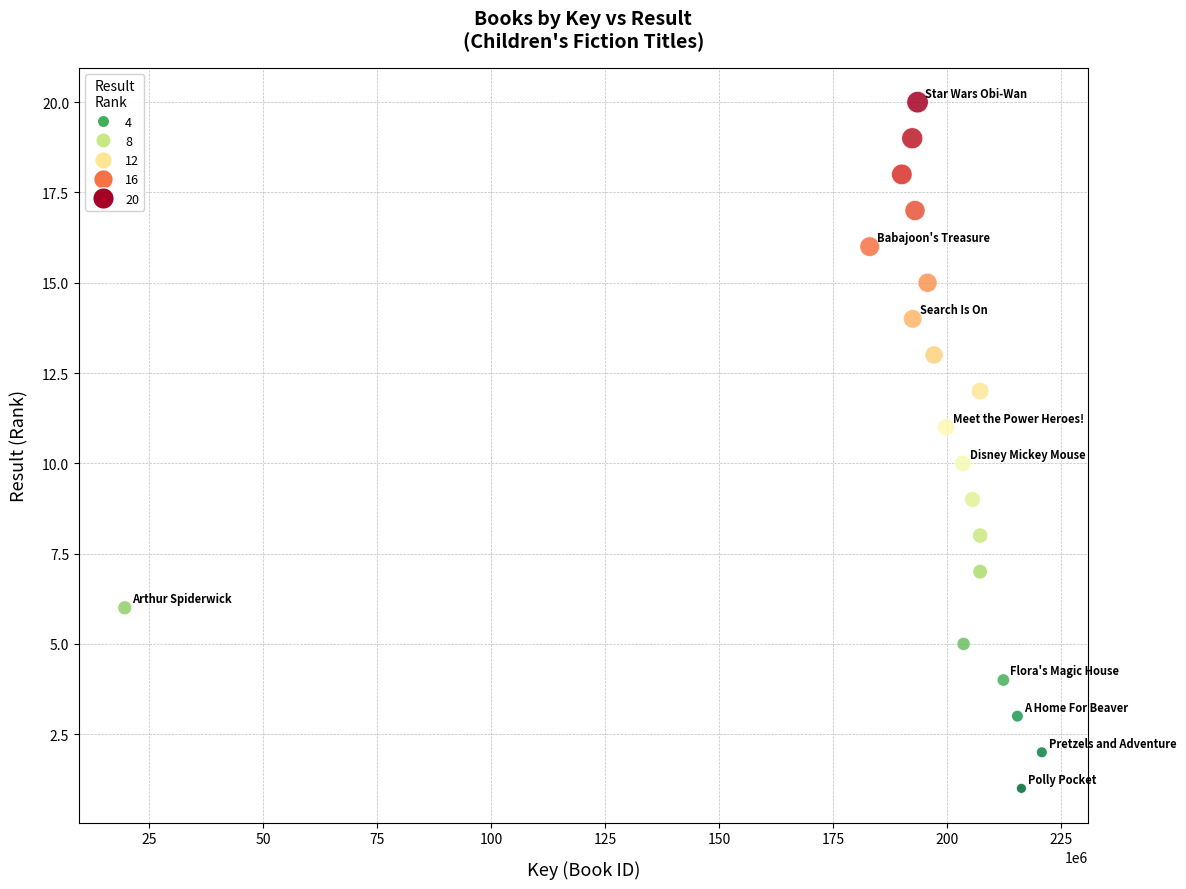

What is the range of X values (max minus min)?

201257777